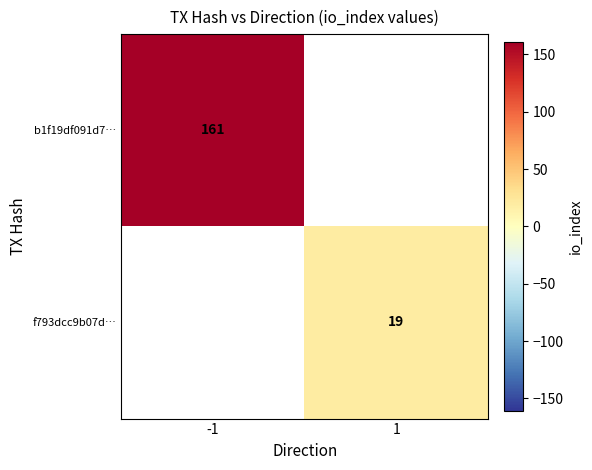

How many series are shown in this chart?

2